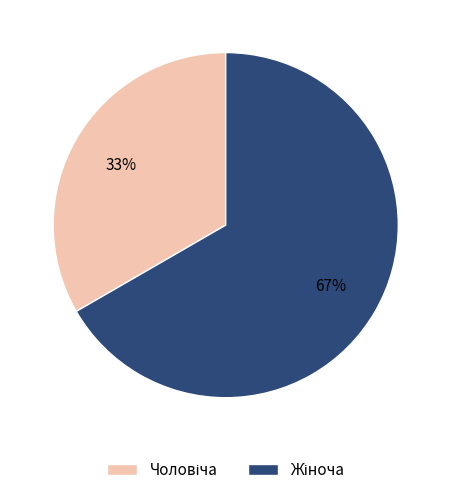

Is there any slice that represents more than half of the pie?

Yes